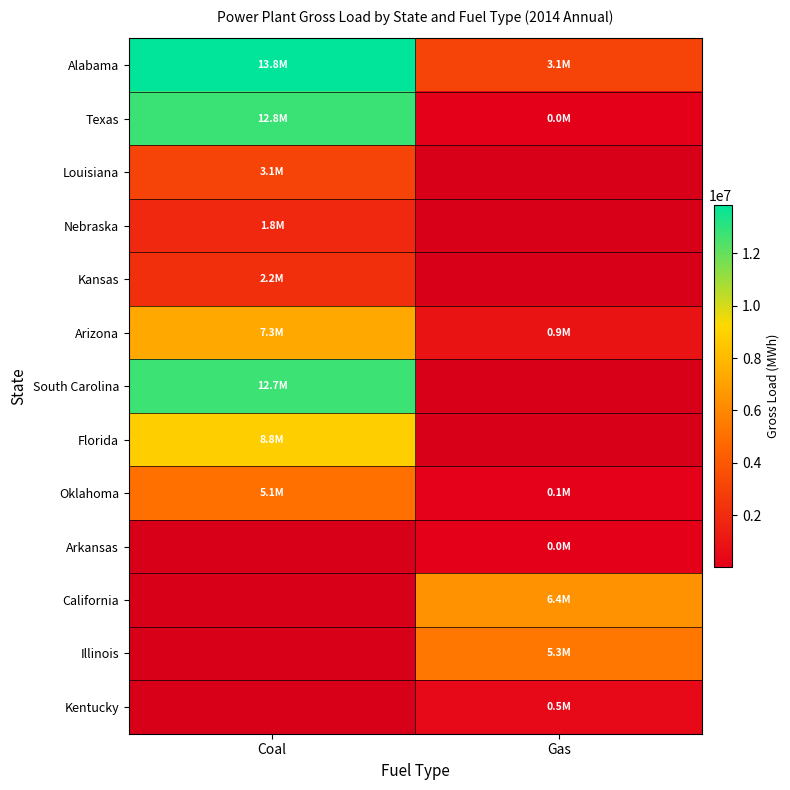

How many data points in Arkansas are above 26716?

1